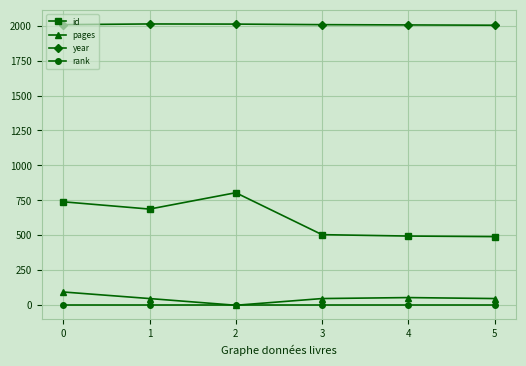

Is the value of rank at 1 greater than the value of pages at 4?

No